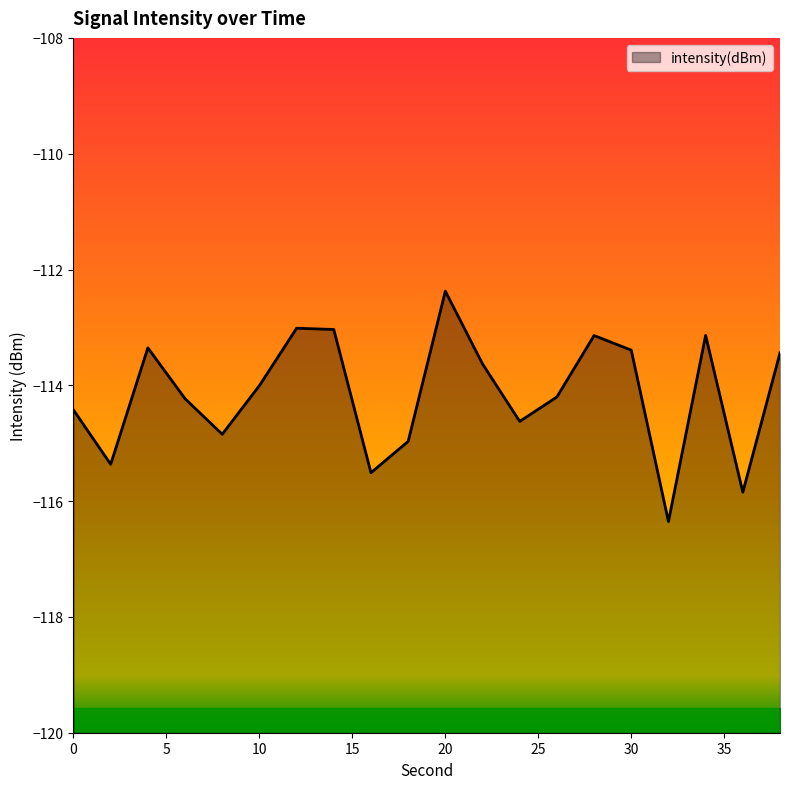

What is the change in value from 18 to 24?

+0.3